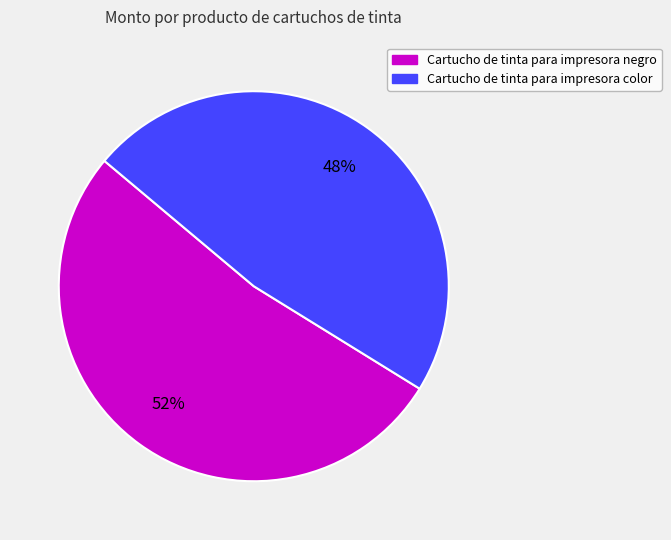

Do Cartucho de tinta para impresora negro and Cartucho de tinta para impresora color together represent more than half of the pie?

Yes